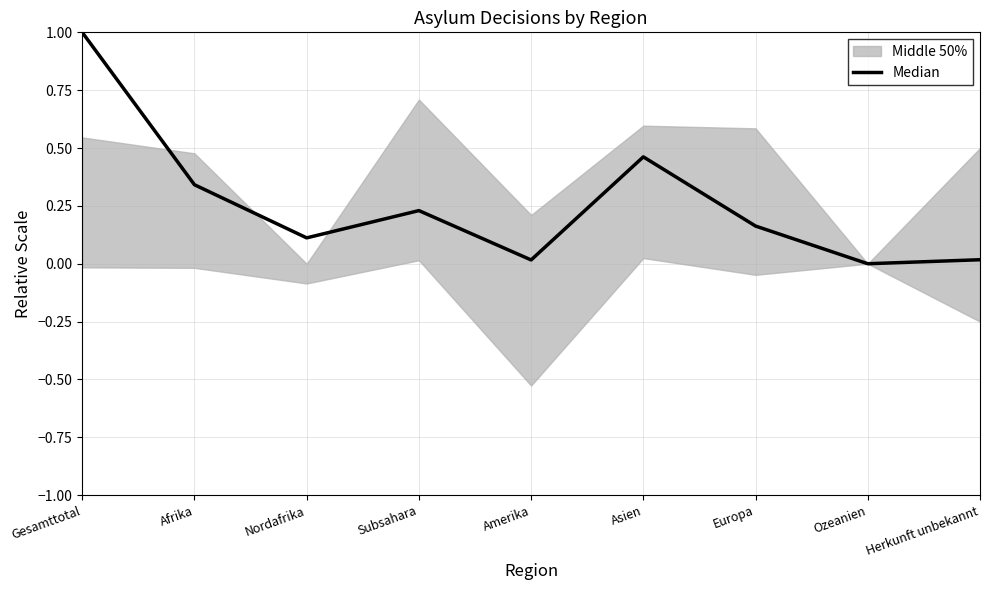

How many points are lower than both their immediate neighbors (excluding endpoints)?

3